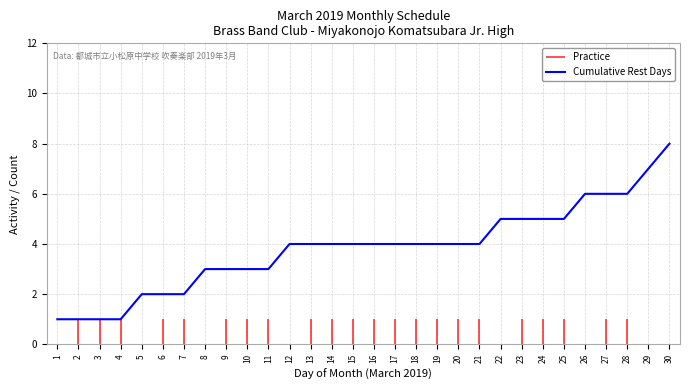

At which label is the value closest to 4?

12